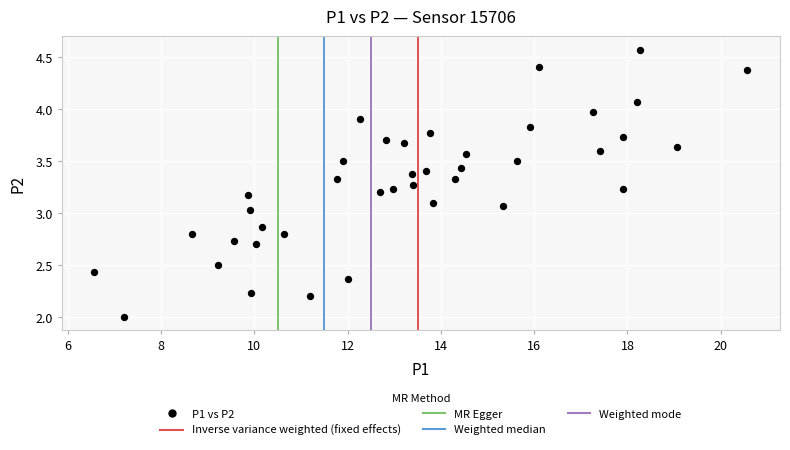

What is the range of X values (max minus min)?

14.0